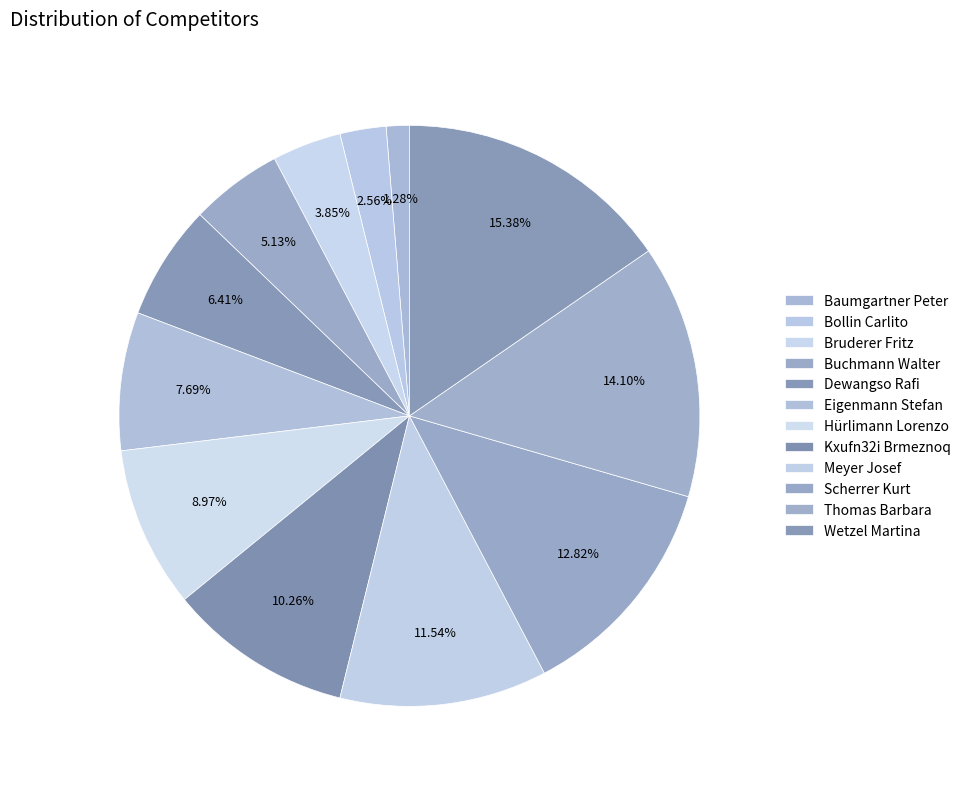

Count the number of slices in the pie.

12